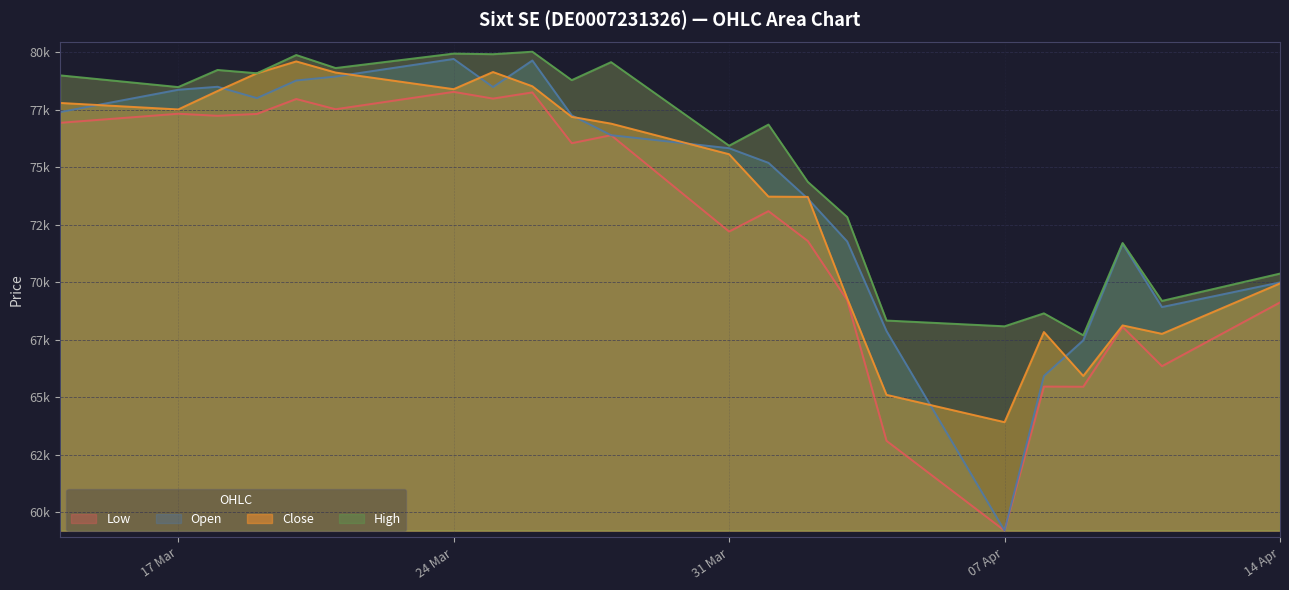

The Close series shows 69951 at 14 Apr. True or false?

True